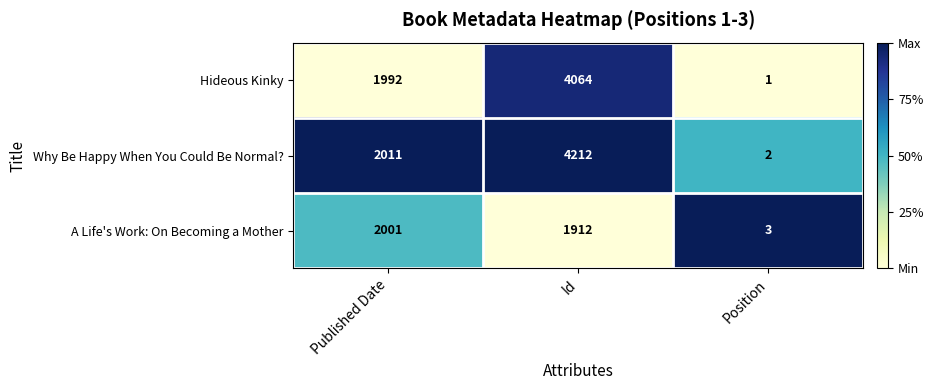

Is it true that Hideous Kinky equals 1 at Position?

True